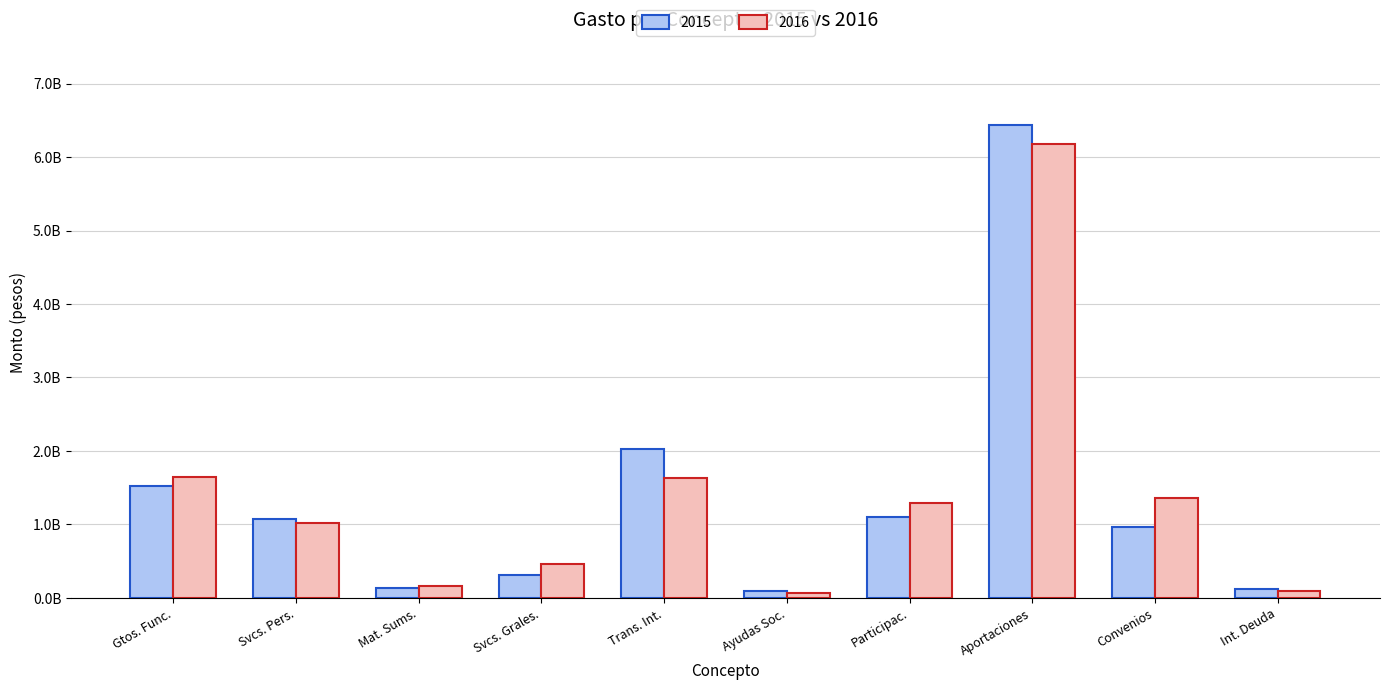

Which category has the lowest value across all series?

Ayudas Soc.